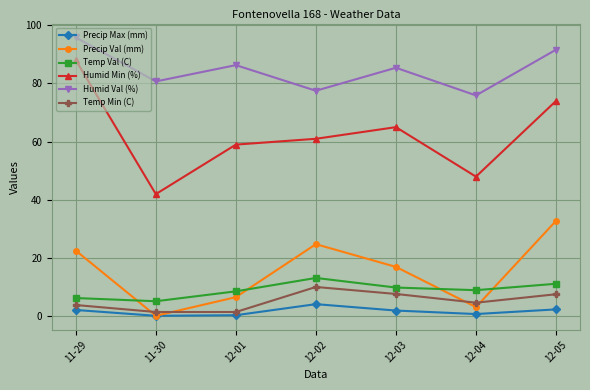

Which category has the lowest value in the Humid Min (%) series?

11-30